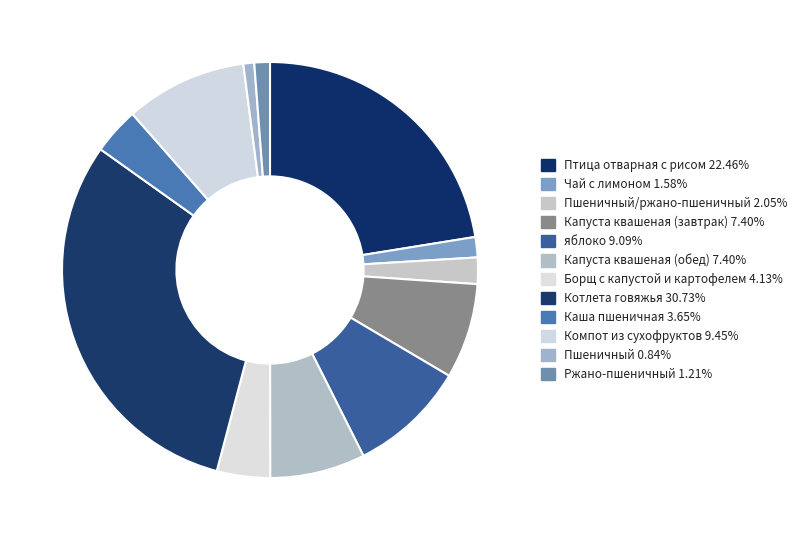

Count the number of slices in the pie.

12